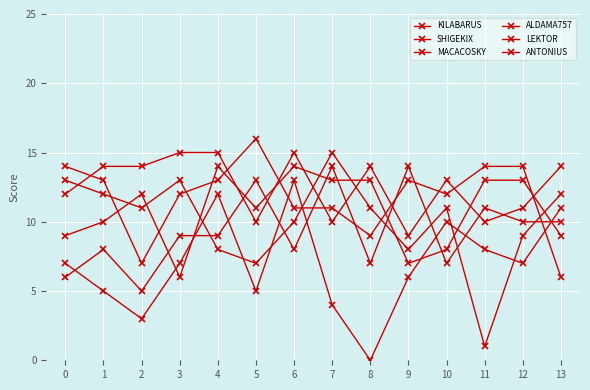

Does the chart have visible grid lines?

Yes